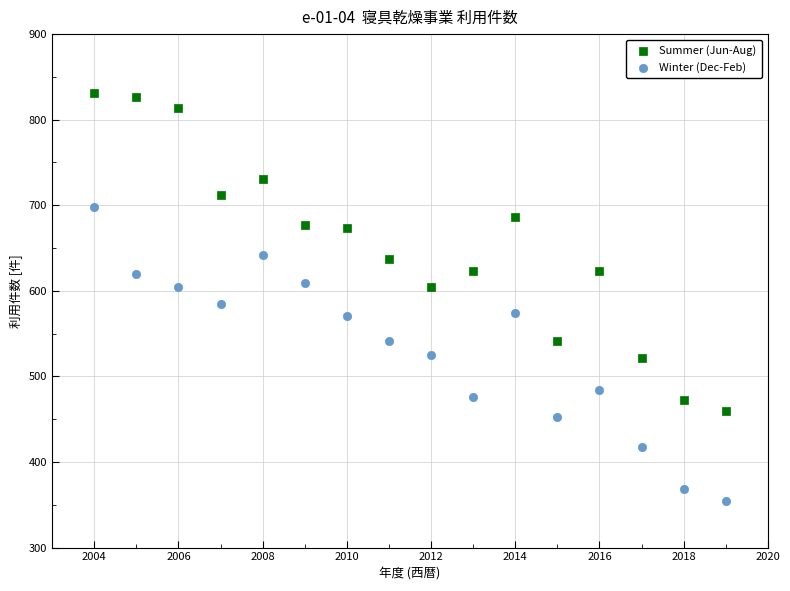

Which series contains the highest Y value?

Summer (Jun-Aug)